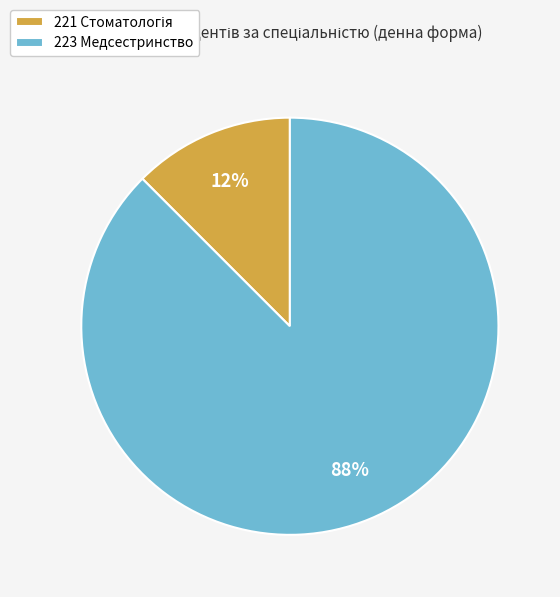

True or false: 223 Медсестринство accounts for 88% of the total.

True